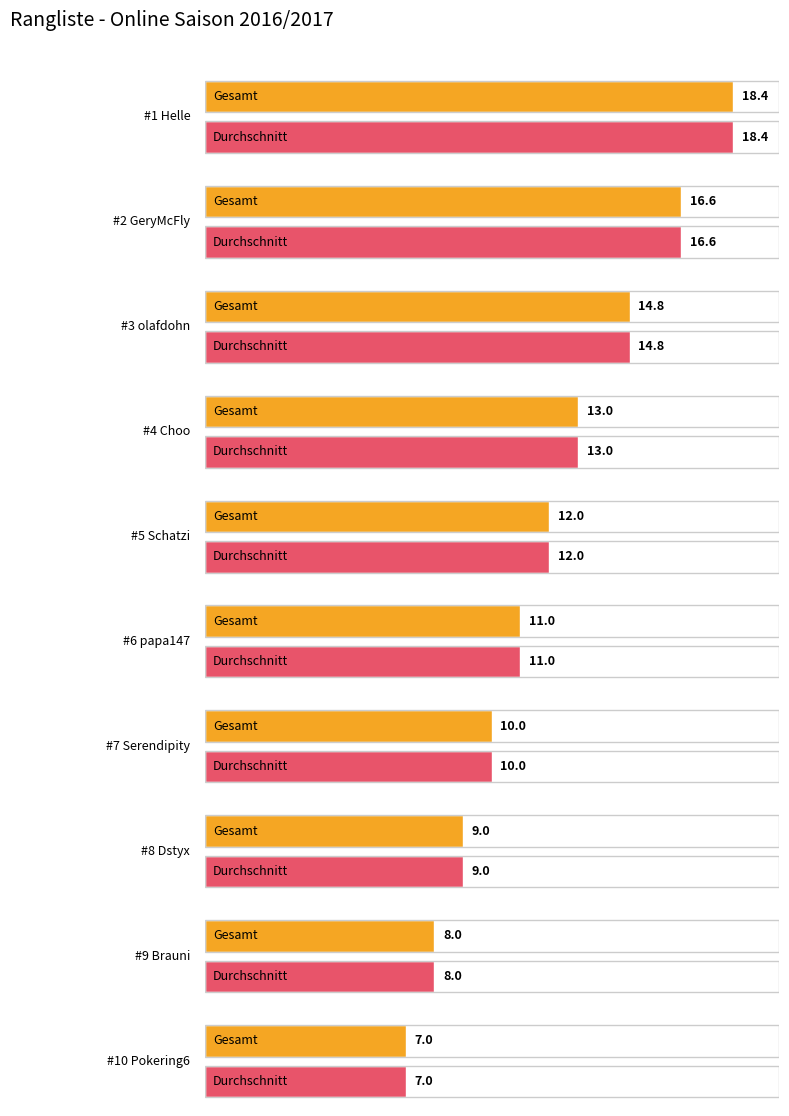

At which category is the sum across all series the highest?

Helle